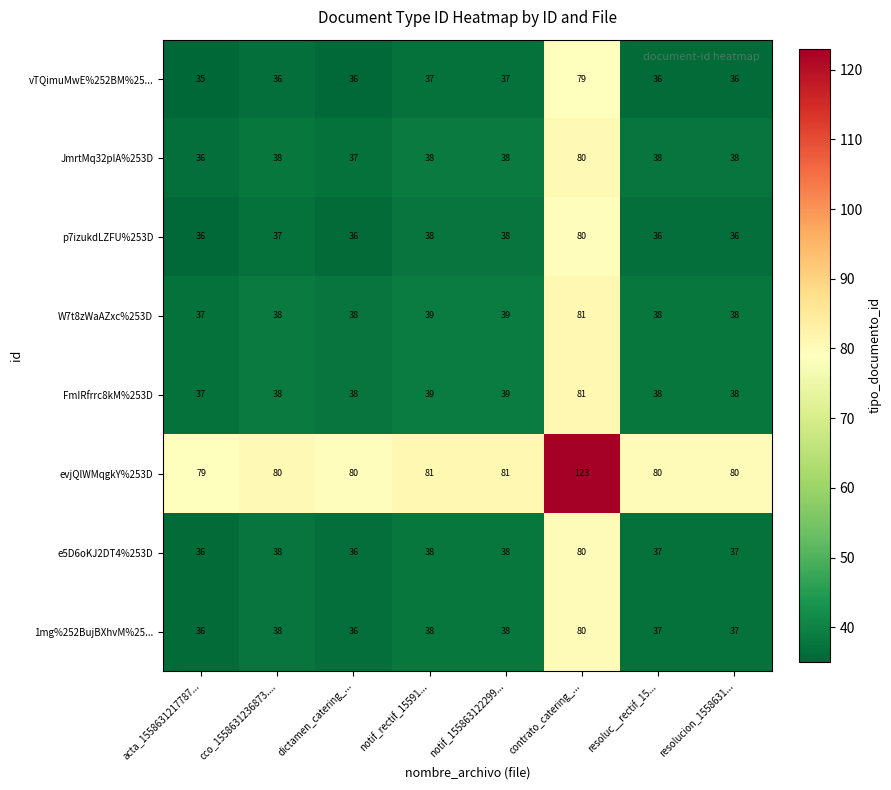

At how many categories does at least one series exceed 110?

1